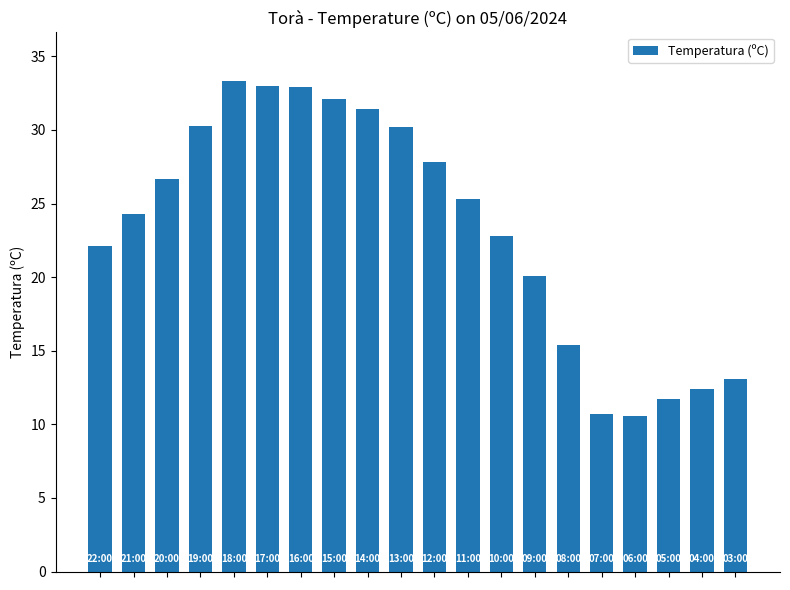

What is the minimum value shown in the chart?

10.6